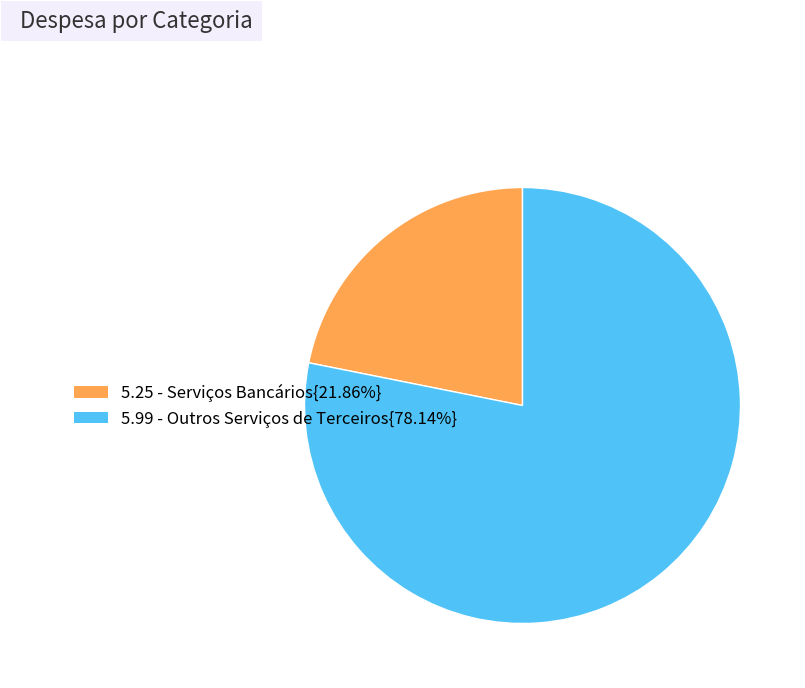

Does any single category account for the majority?

Yes